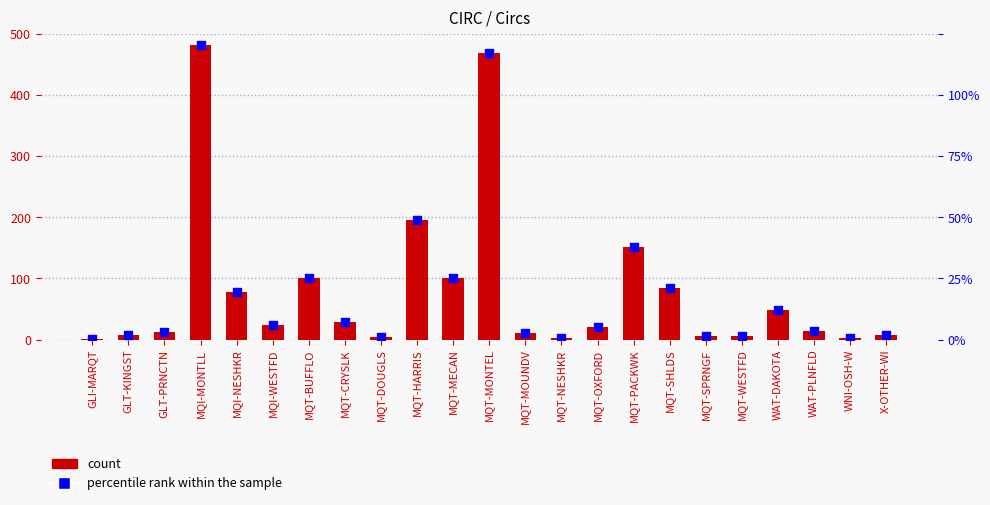

At how many categories does at least one series exceed 48?

8